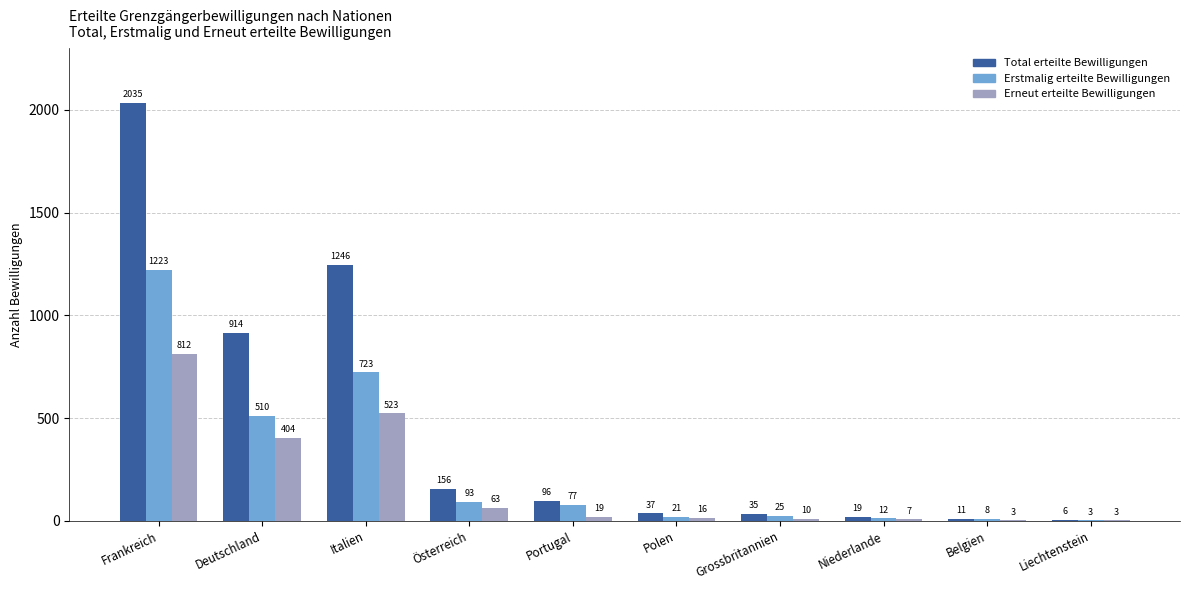

What is the highest value of the Total erteilte Bewilligungen series?

2035